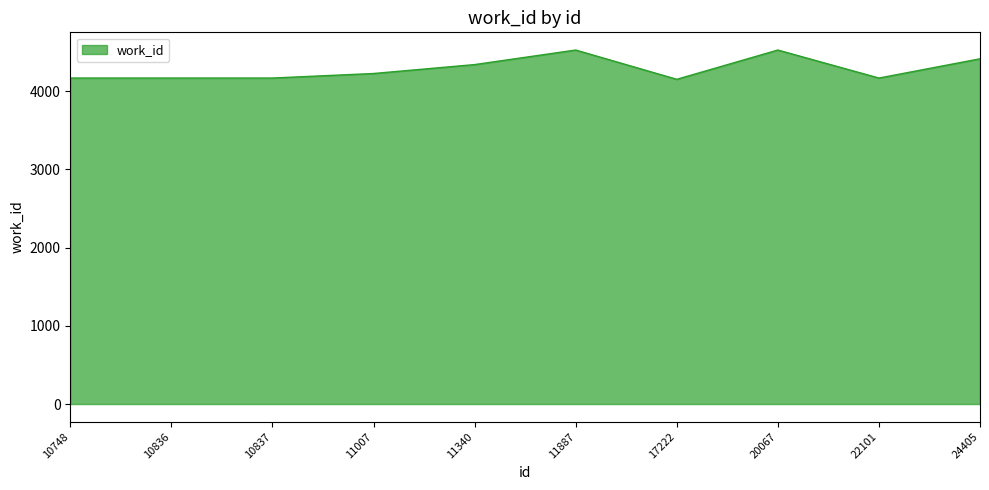

True or false: the data has more than 1 interior local peaks.

True